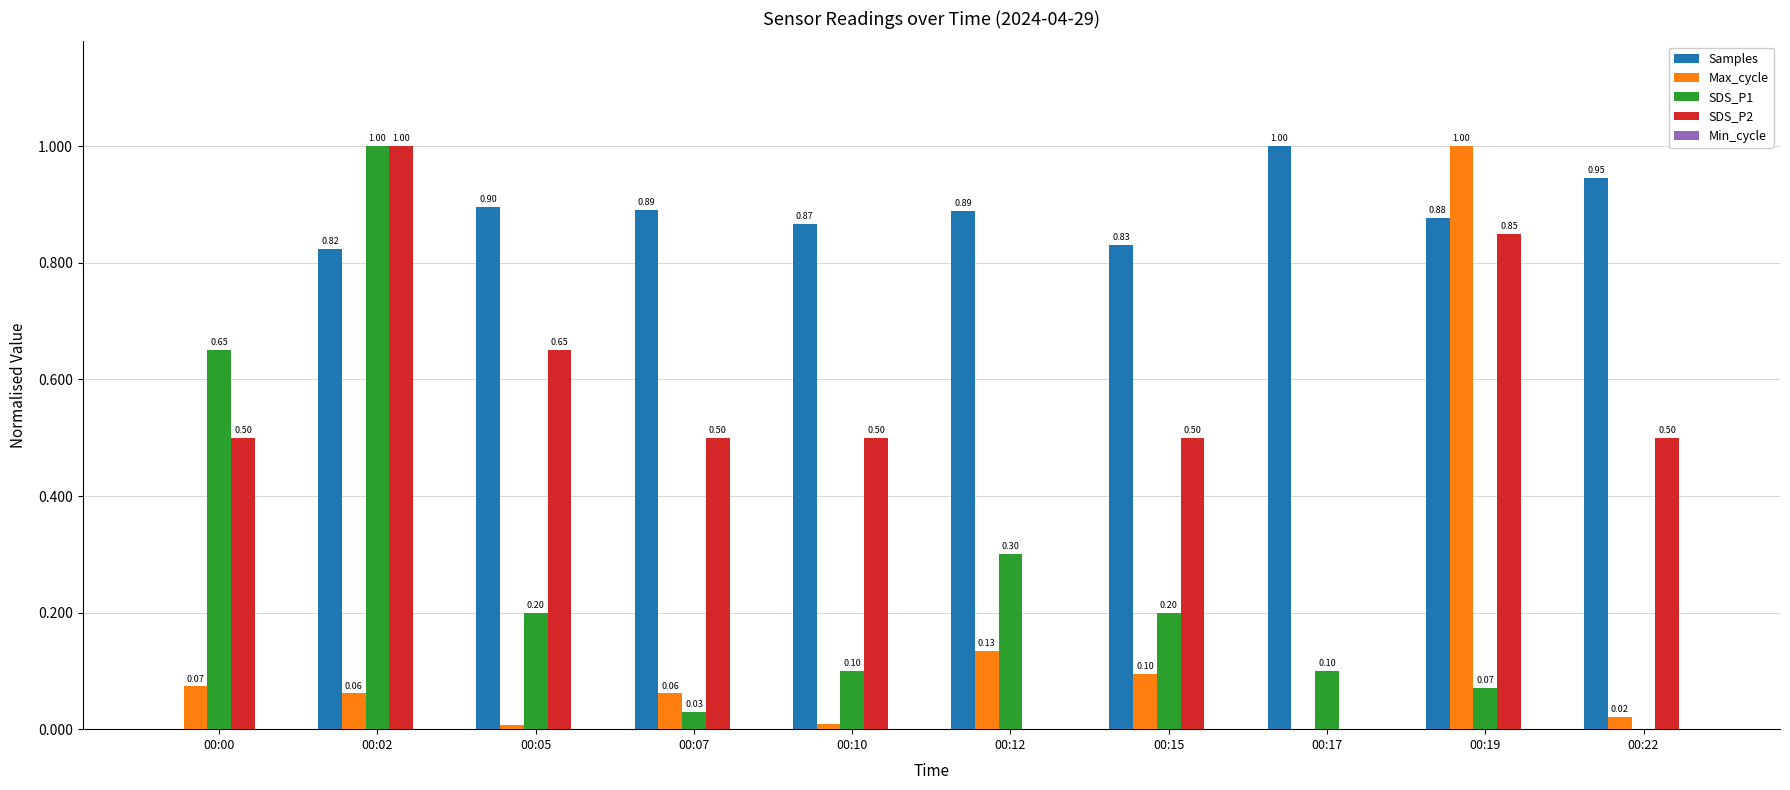

What is the sum of all Samples values?

8.0